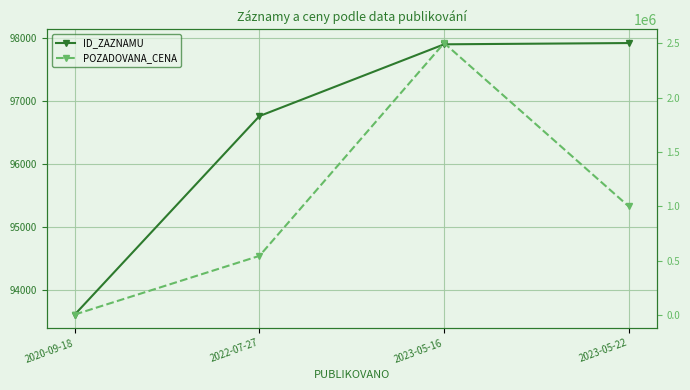

How many data points in POZADOVANA_CENA are less than 1000000?

2